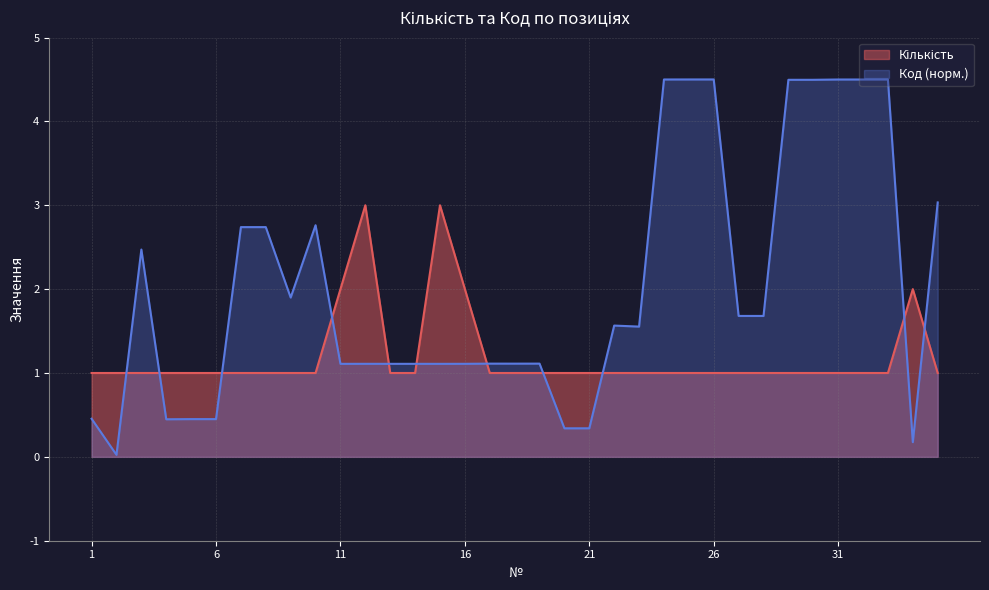

What is the lowest value of the Кількість series?

1.0